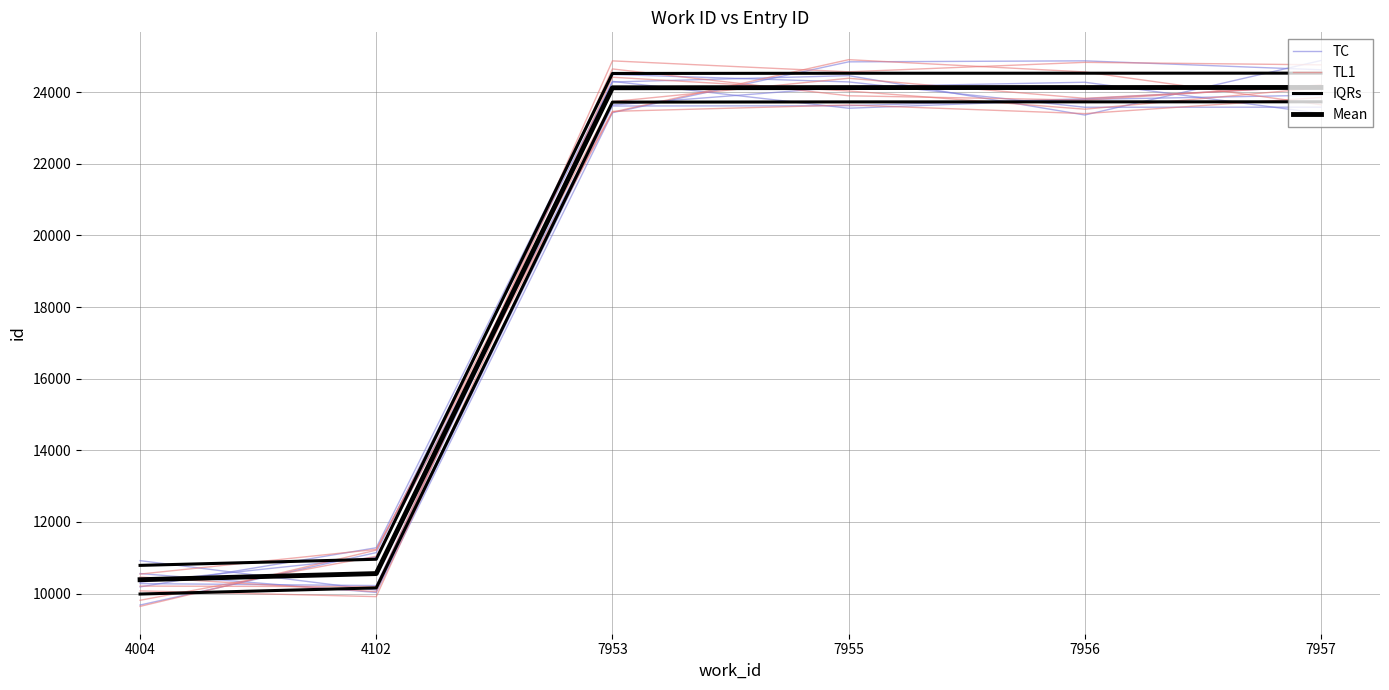

At which label does TL1 reach its minimum?

4102